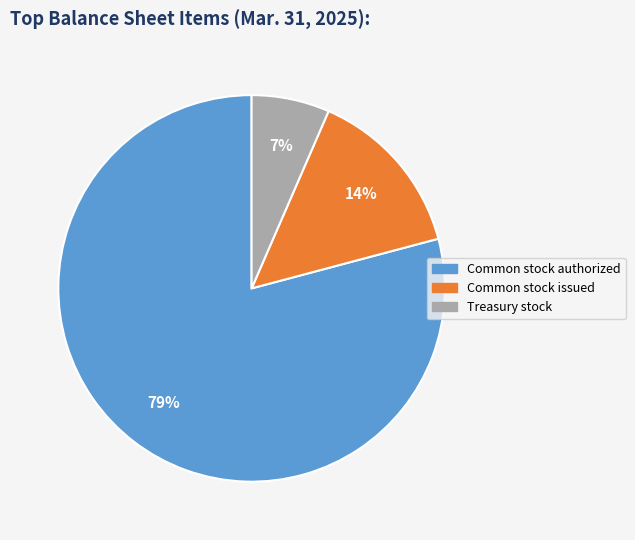

Combined, do Common stock issued and Treasury stock account for over 50%?

No